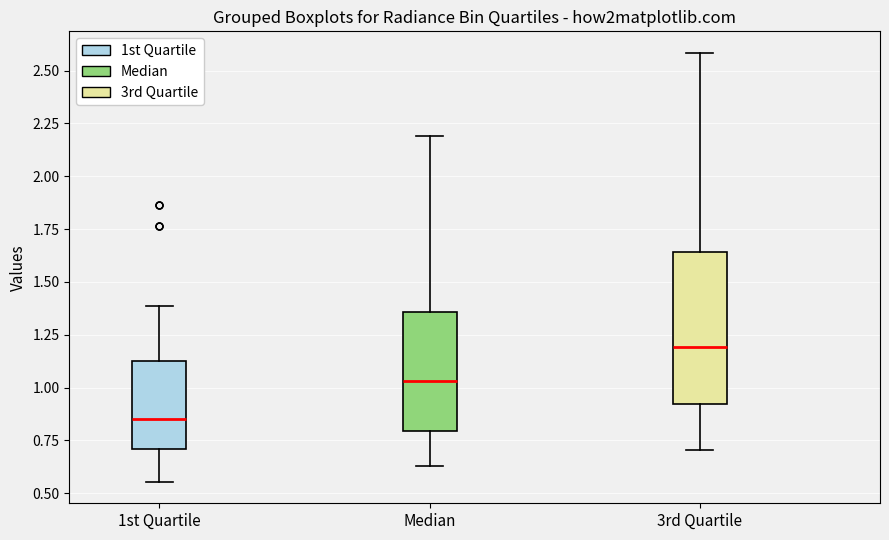

Where does the upper whisker of the box for 3rd Quartile end on the y-axis? The values are not printed on the chart, so give them approximately, as read against the axis.

2.60